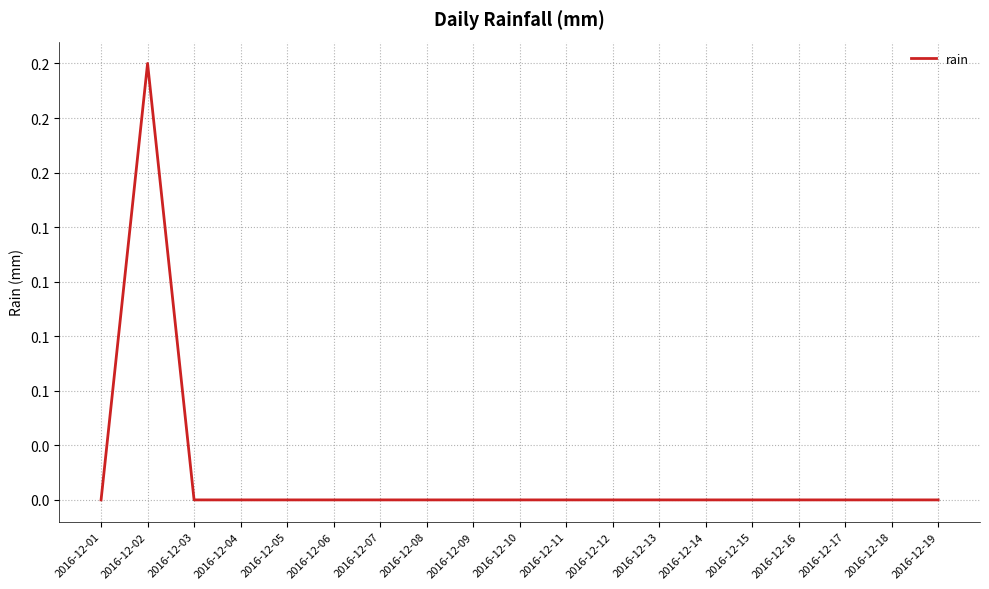

Is this an area chart (filled region under the line)?

No